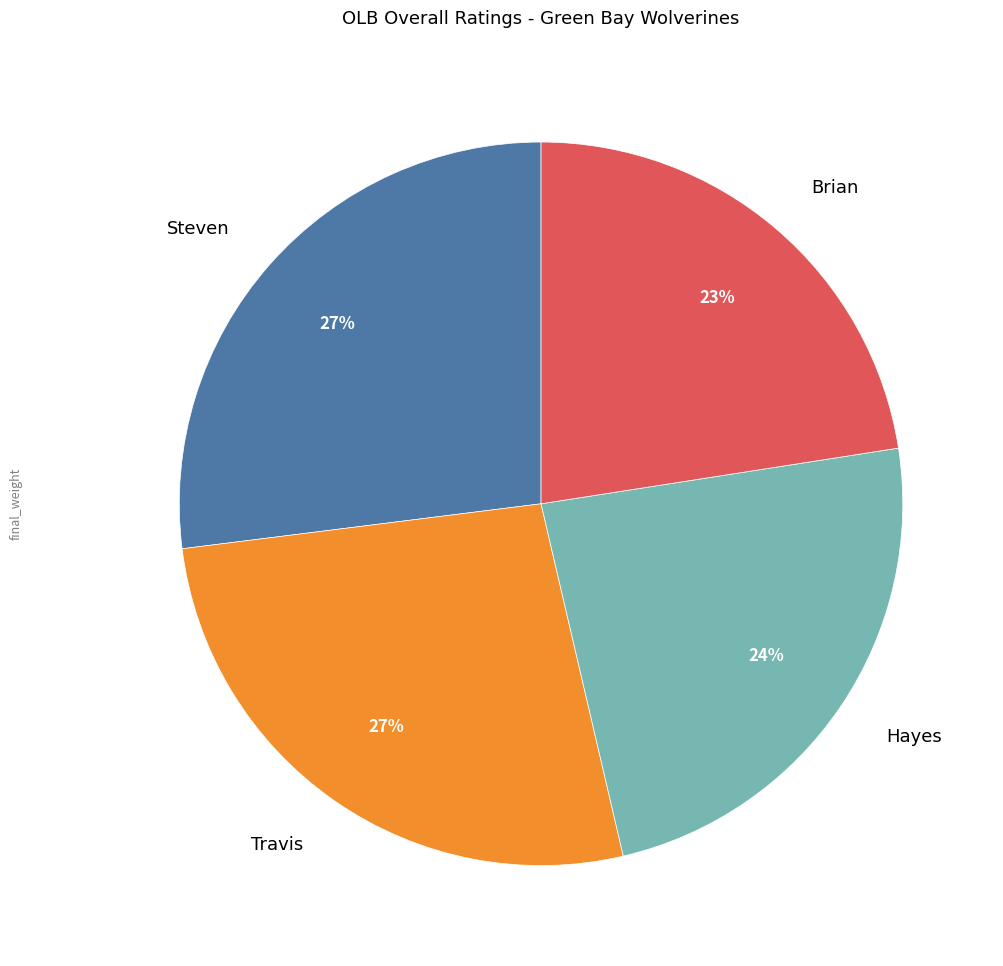

Is it true that Brian is 32% of the pie?

False